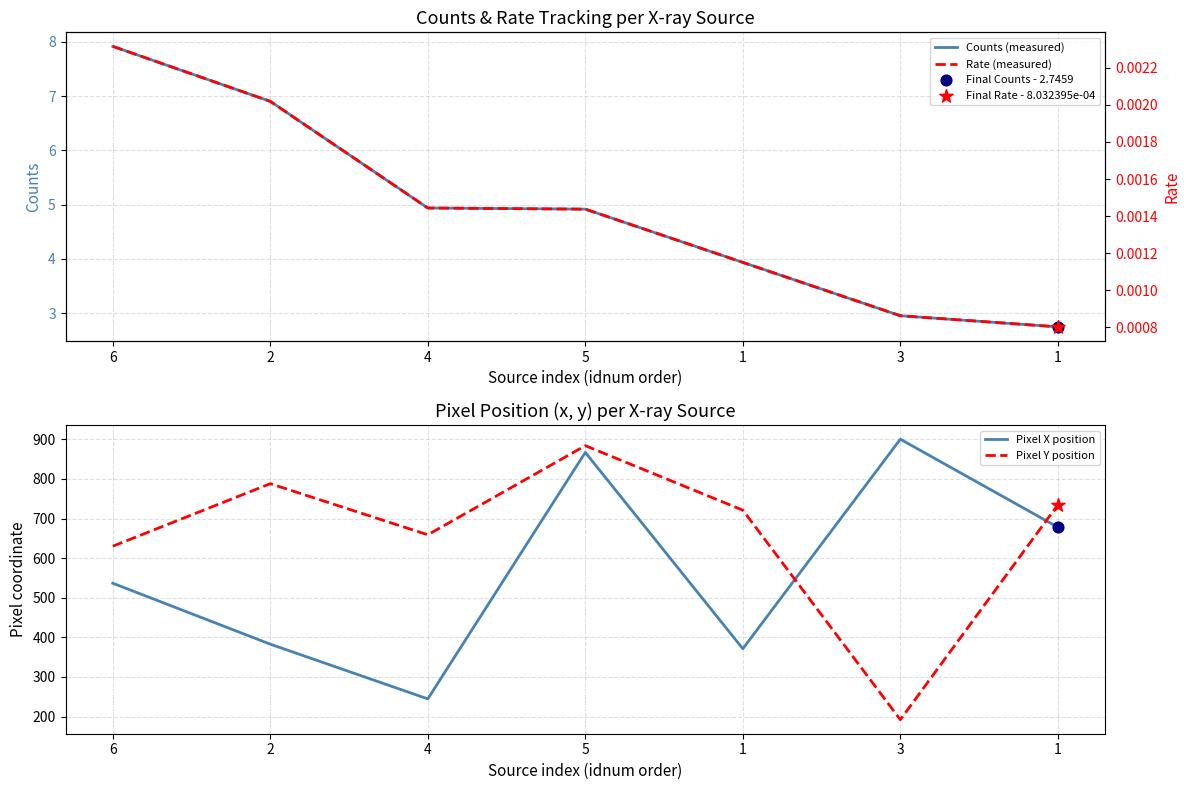

At how many categories does at least one series exceed 428?

7